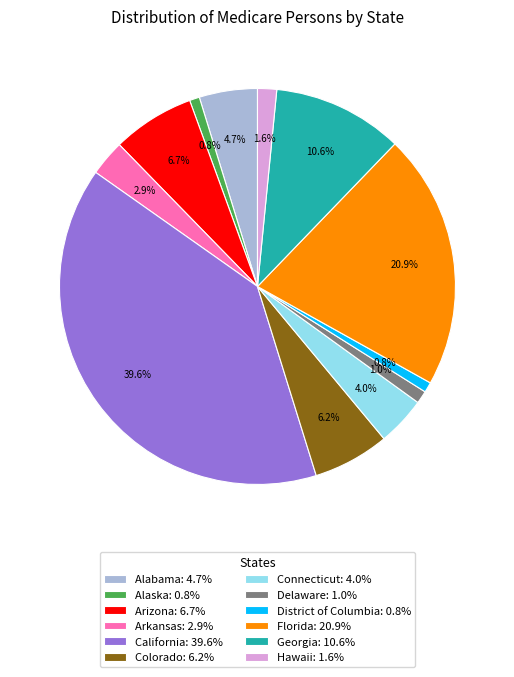

Does Florida account for over 50% of the chart?

No